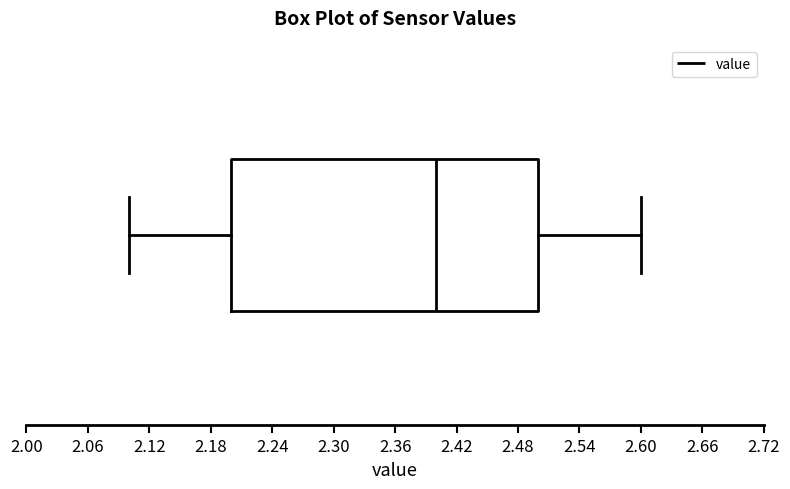

Where does the median line of the box sit on the x-axis? The values are not printed on the chart, so give them approximately, as read against the axis.

2.4